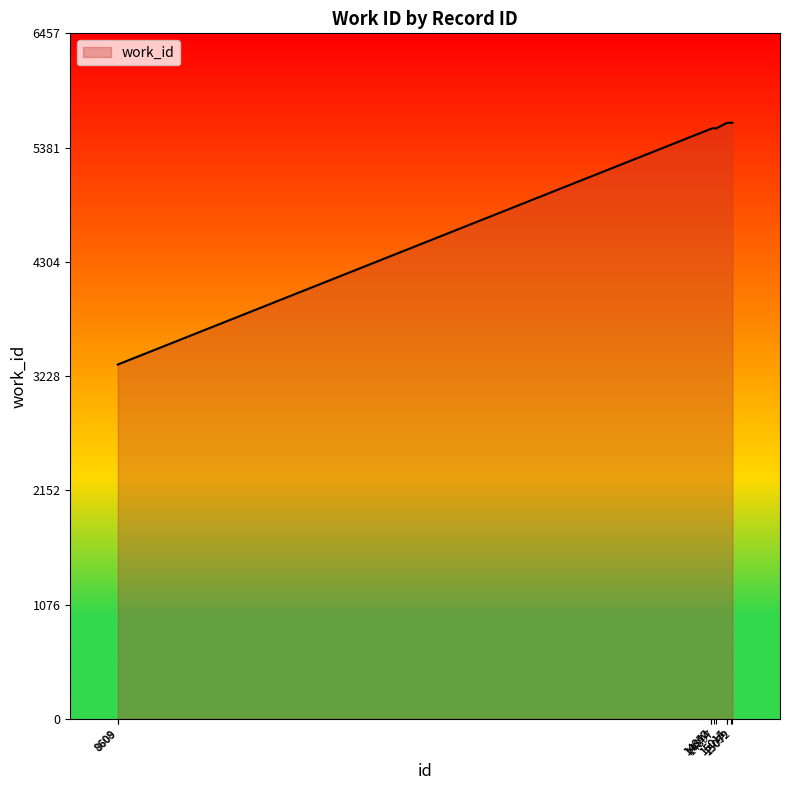

True or false: the data shows 2763 at 15059.

False